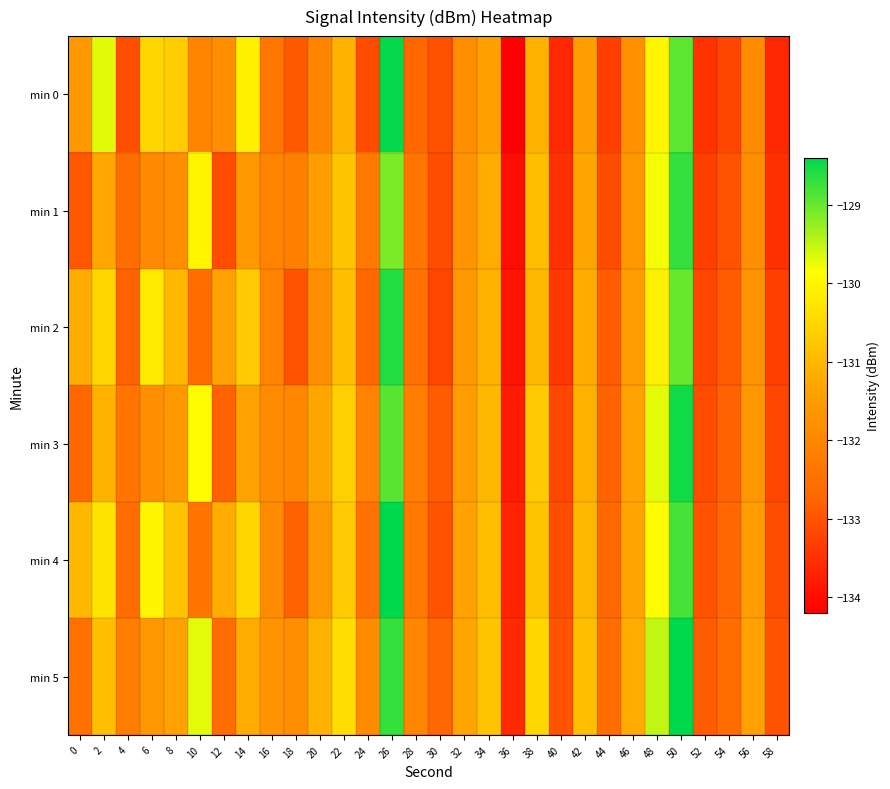

What is the difference between the highest and lowest values at 14?

1.5